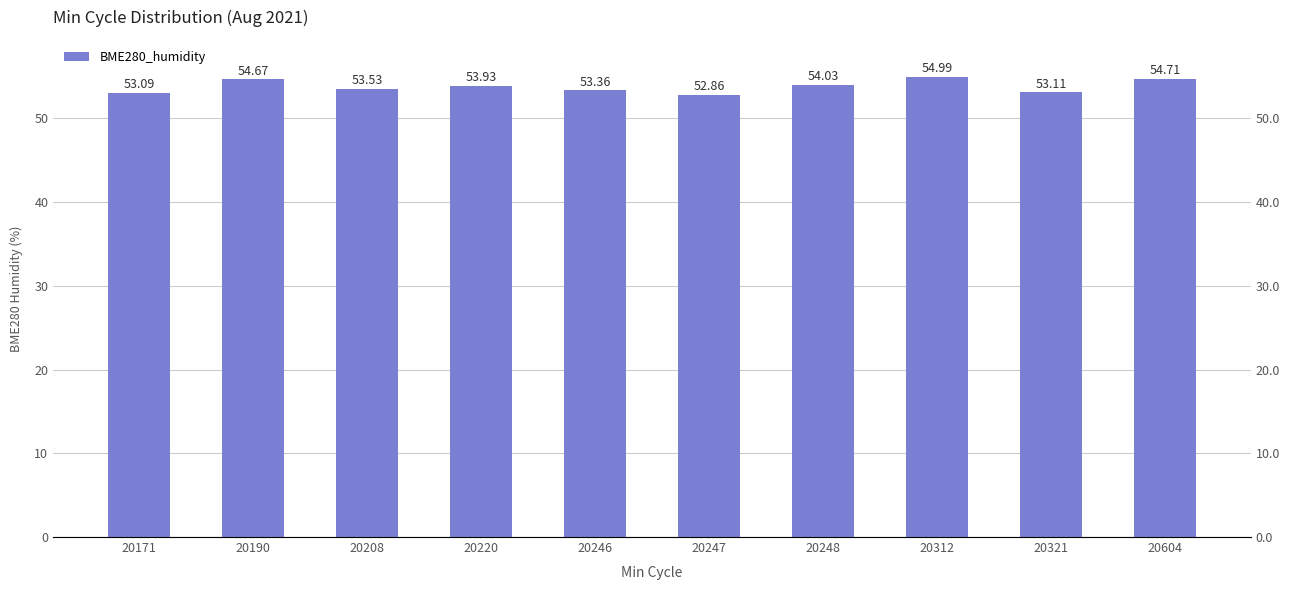

Which category has the lowest value across all series?

20247